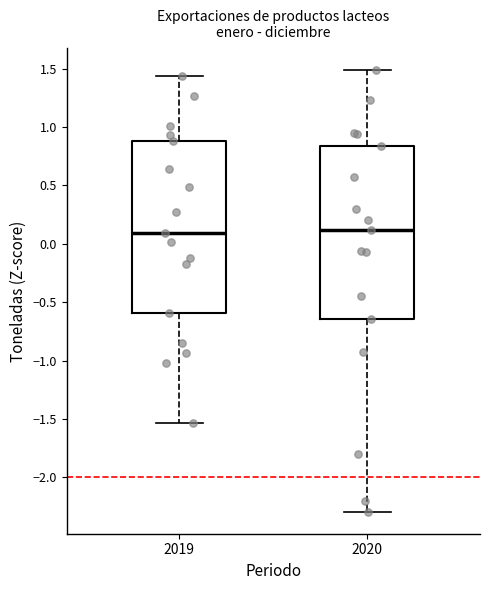

Reading left to right, read every box against the y-axis: the position of its median line, the range the box covers, and the ends of its whiskers. The values are not printed on the chart, so give them approximately, as read against the axis.

2019: median 0.10, box -0.60 to 0.90, whiskers -1.55 to 1.45
2020: median 0.10, box -0.65 to 0.85, whiskers -2.30 to 1.50